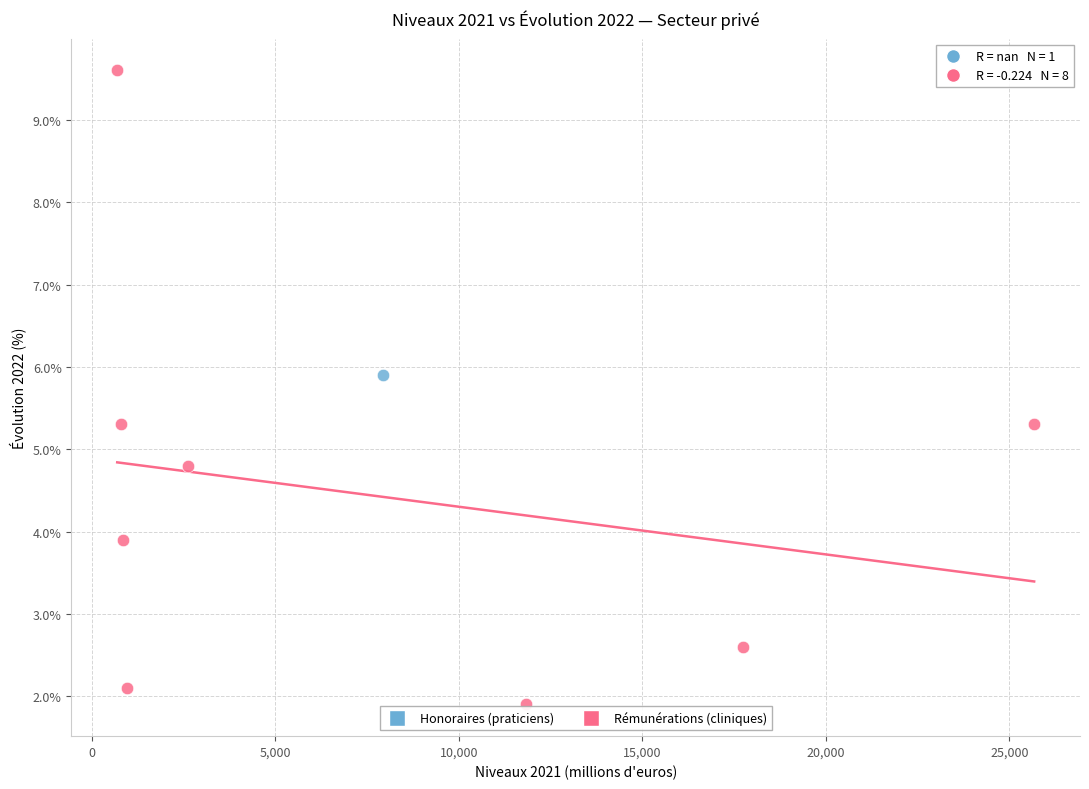

What are all the series names shown in the legend?

Honoraires (praticiens), Rémunérations (cliniques)